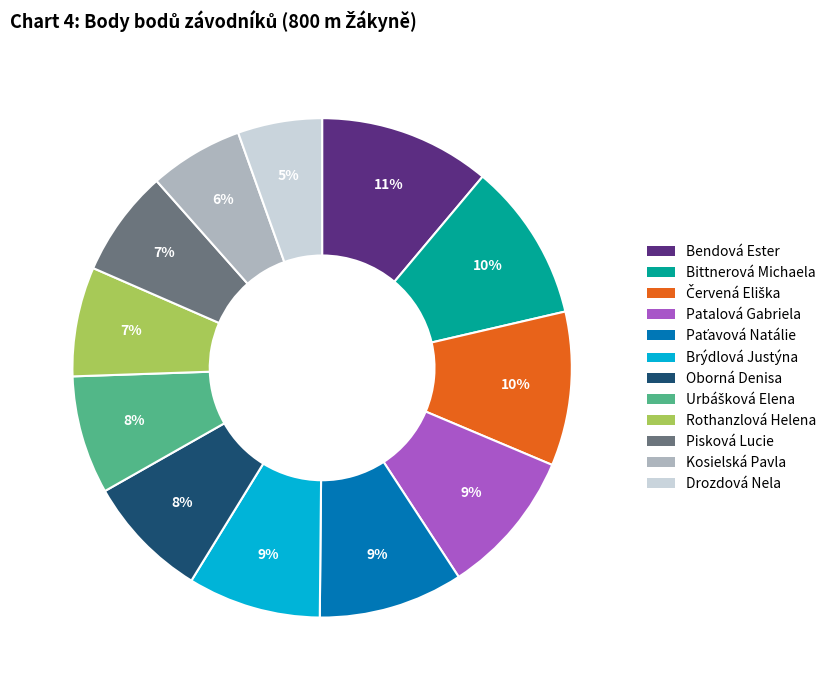

To the nearest percent, what is the difference between the Rothanzlová Helena and Kosielská Pavla slice percentages?

1%